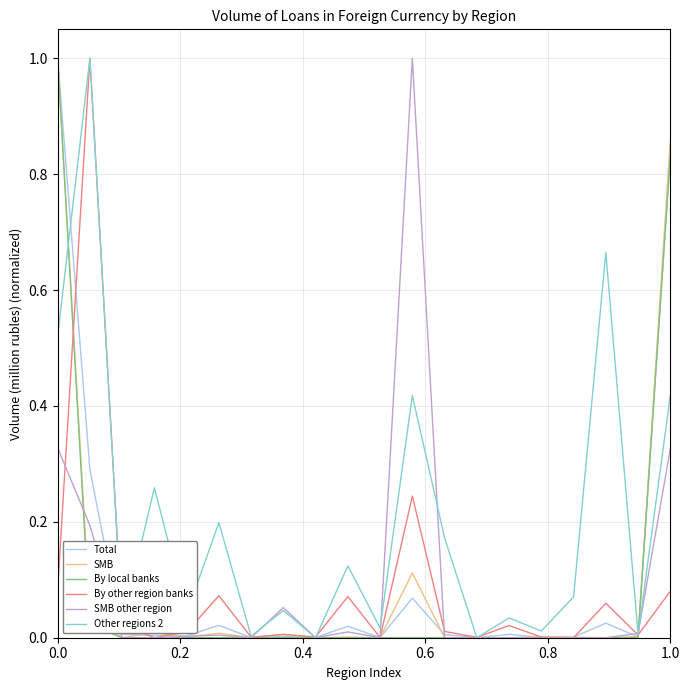

Which series has the largest total across all categories?

Other regions 2